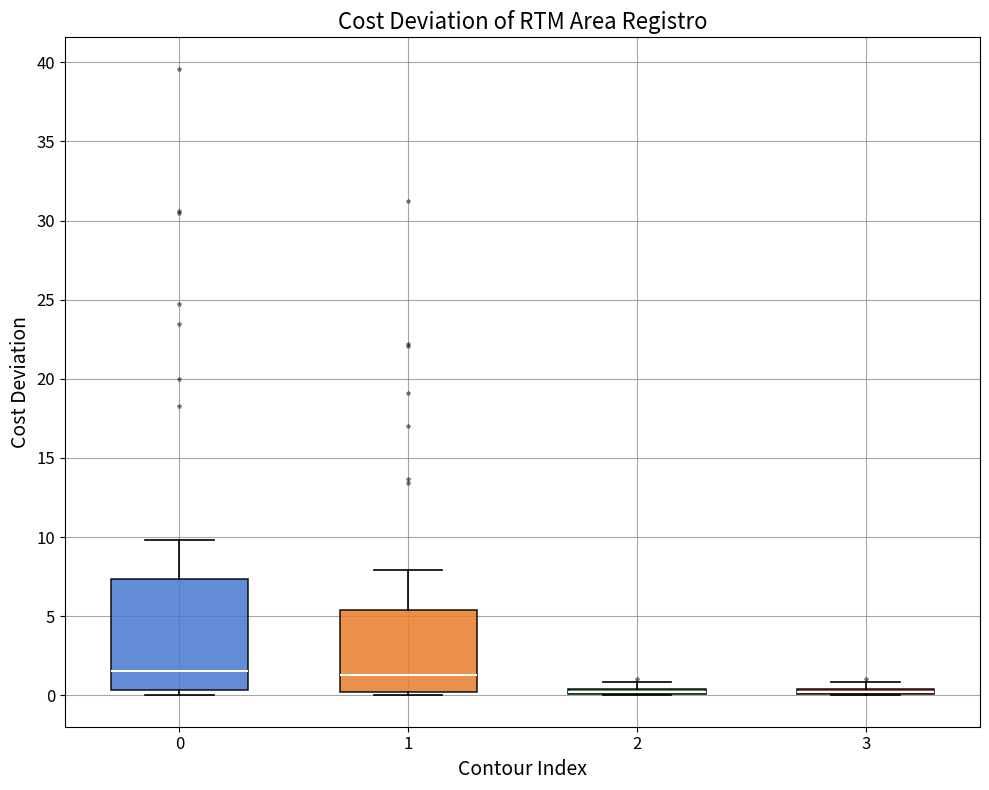

Where is the upper edge of the box at x = 1 on the y-axis? The values are not printed on the chart, so give them approximately, as read against the axis.

5.5